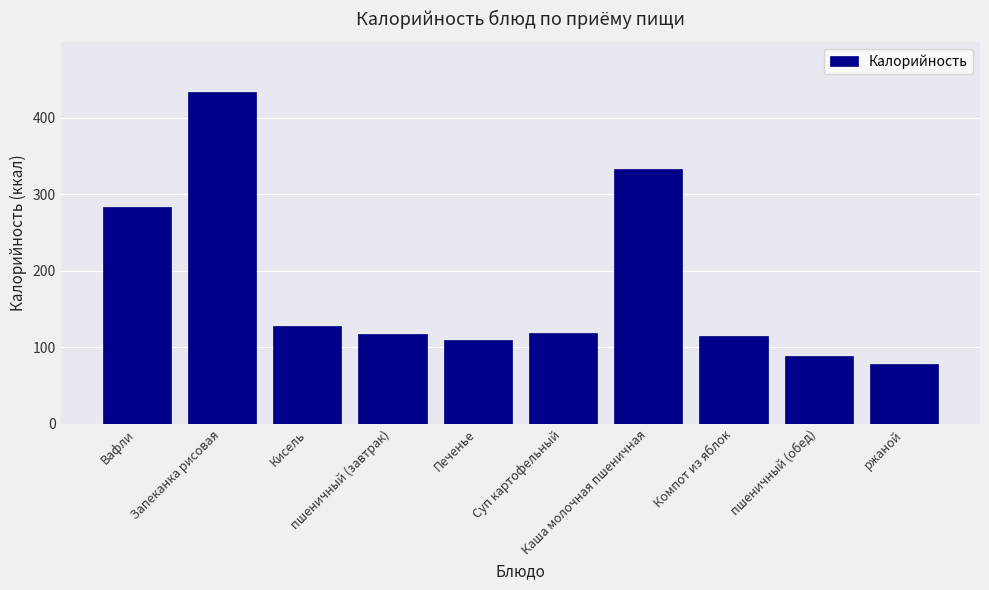

What is the difference between the second highest and minimum values?

255